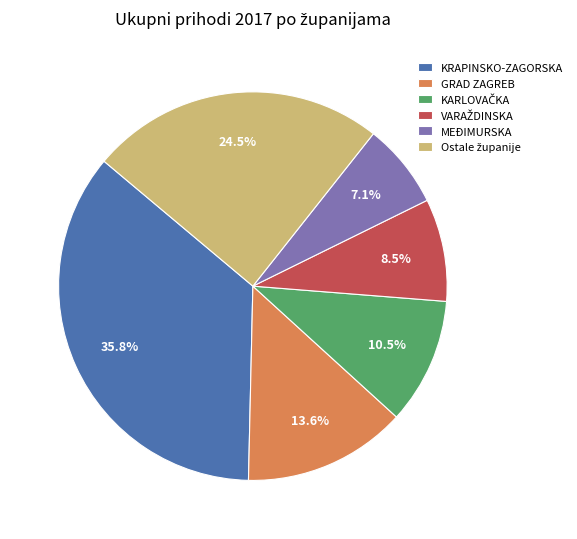

What is the largest slice in the pie chart?

KRAPINSKO-ZAGORSKA